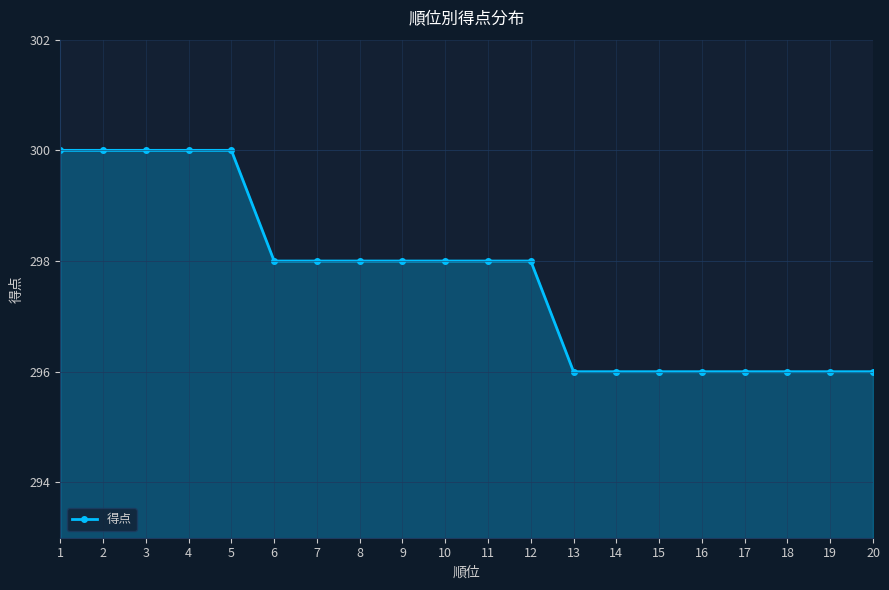

Which has a higher value, 6 or 1?

1